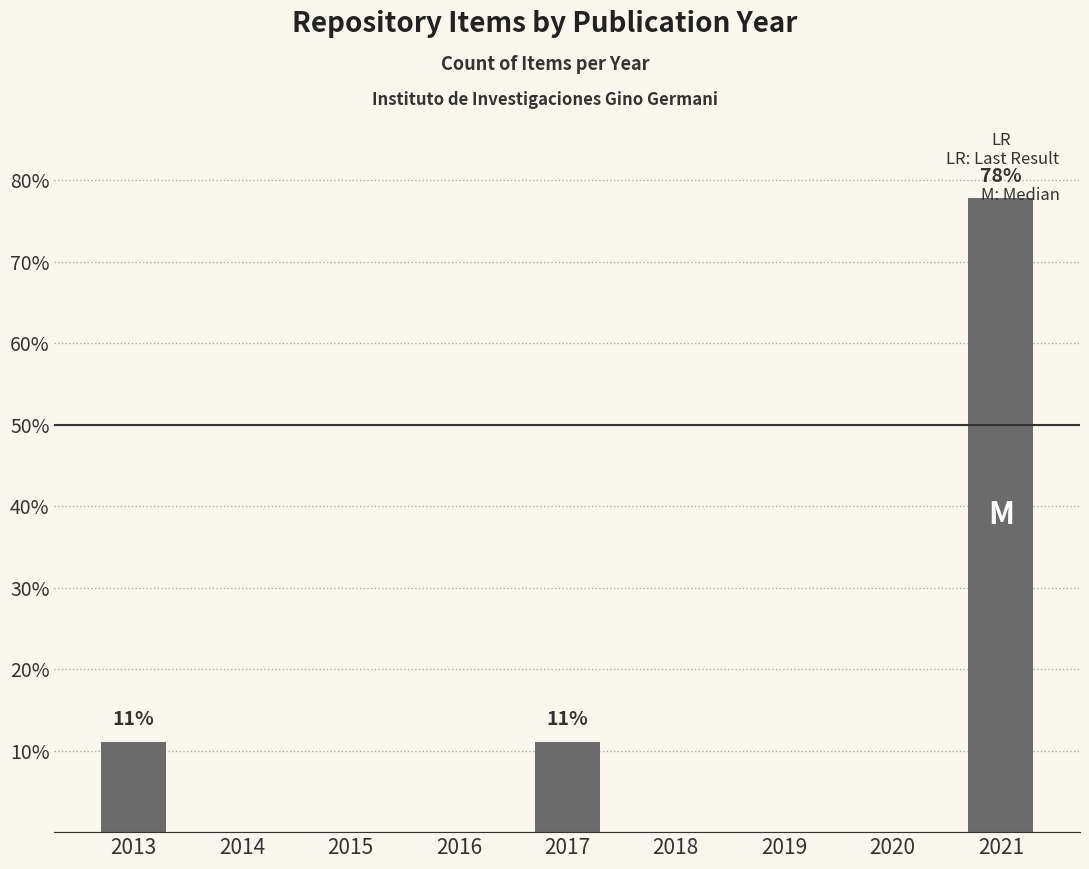

The value at 2018 is -32.8. True or false?

False